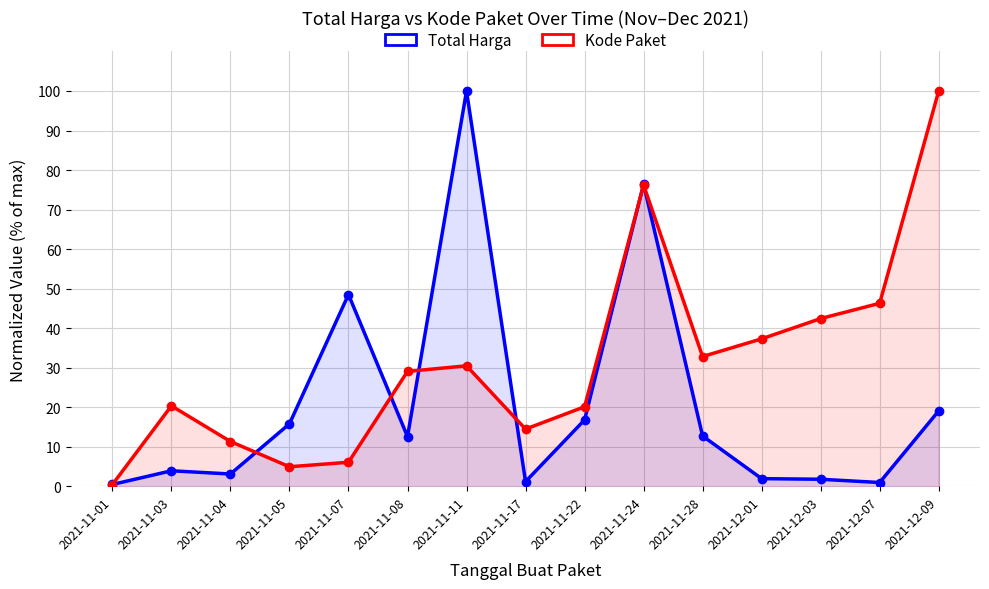

Which series has the largest total across all categories?

Kode Paket